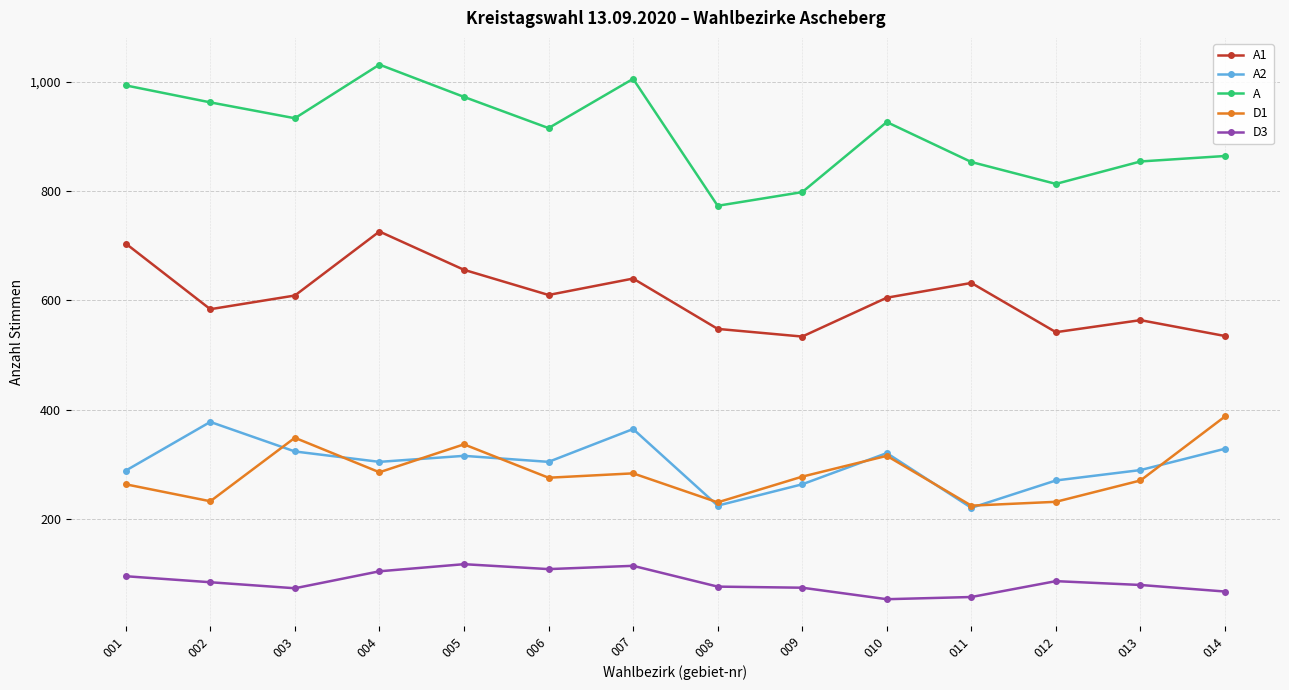

What is the sum of the D1 values at 005 and 001?

601